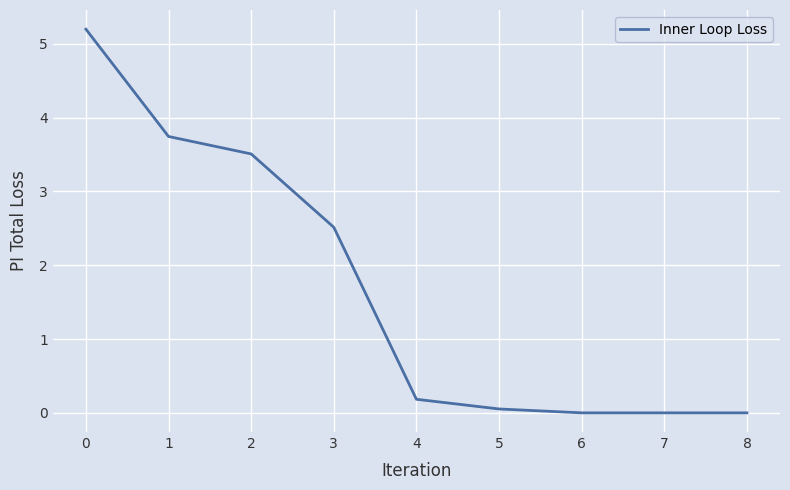

True or false: the data shows 0.0 at 8.

True